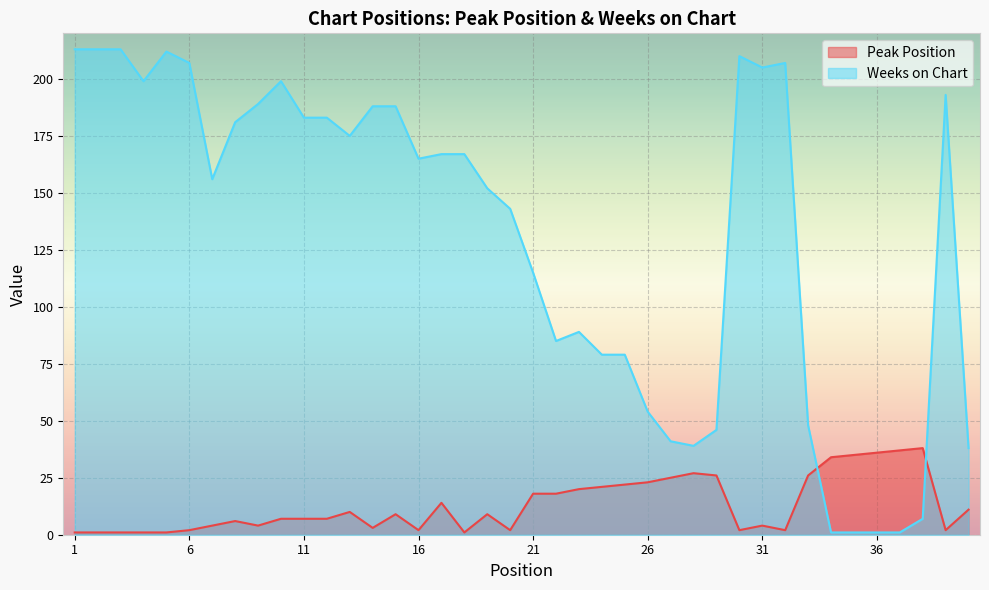

What is the value of the Weeks on Chart point at the 10th from the left?

199